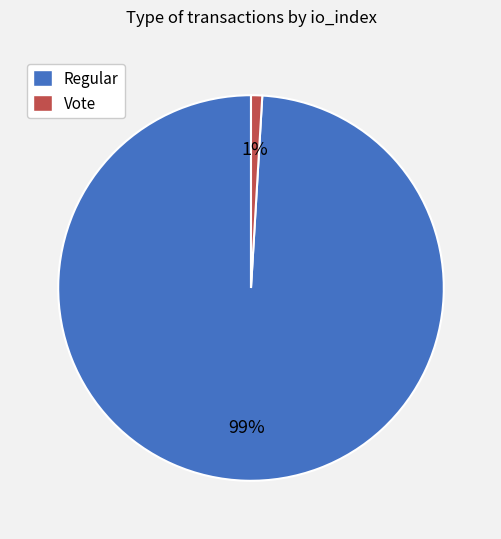

True or false: Regular accounts for 86% of the total.

False